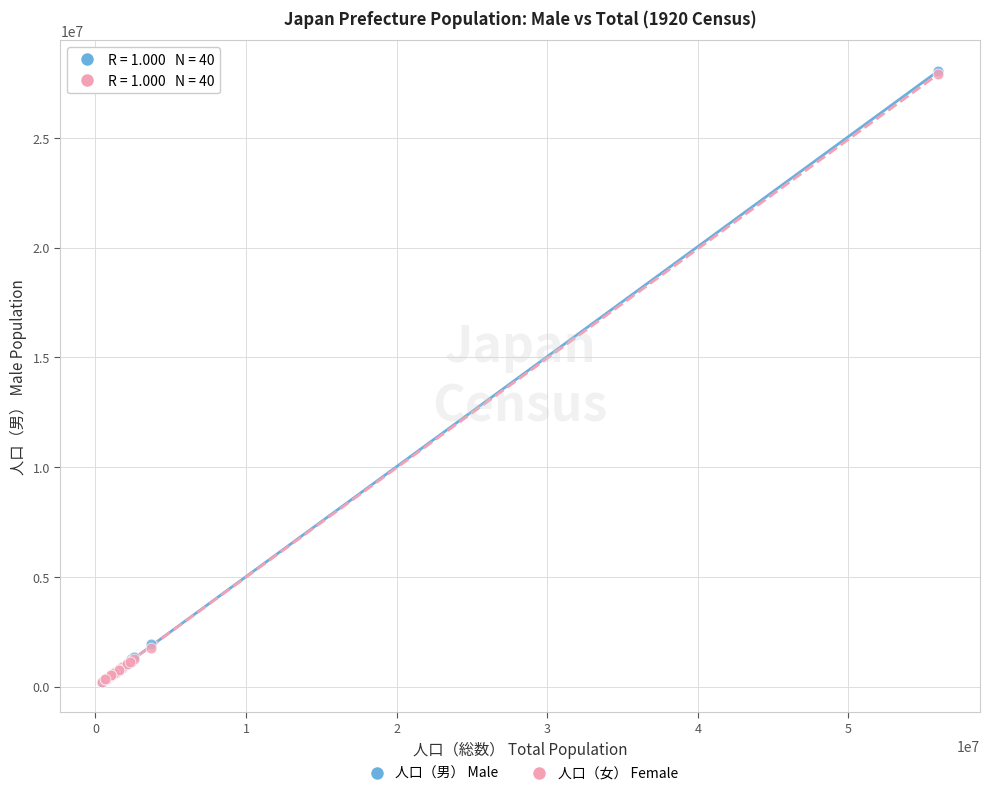

What are all the series names shown in the legend?

人口（男） Male, 人口（女） Female